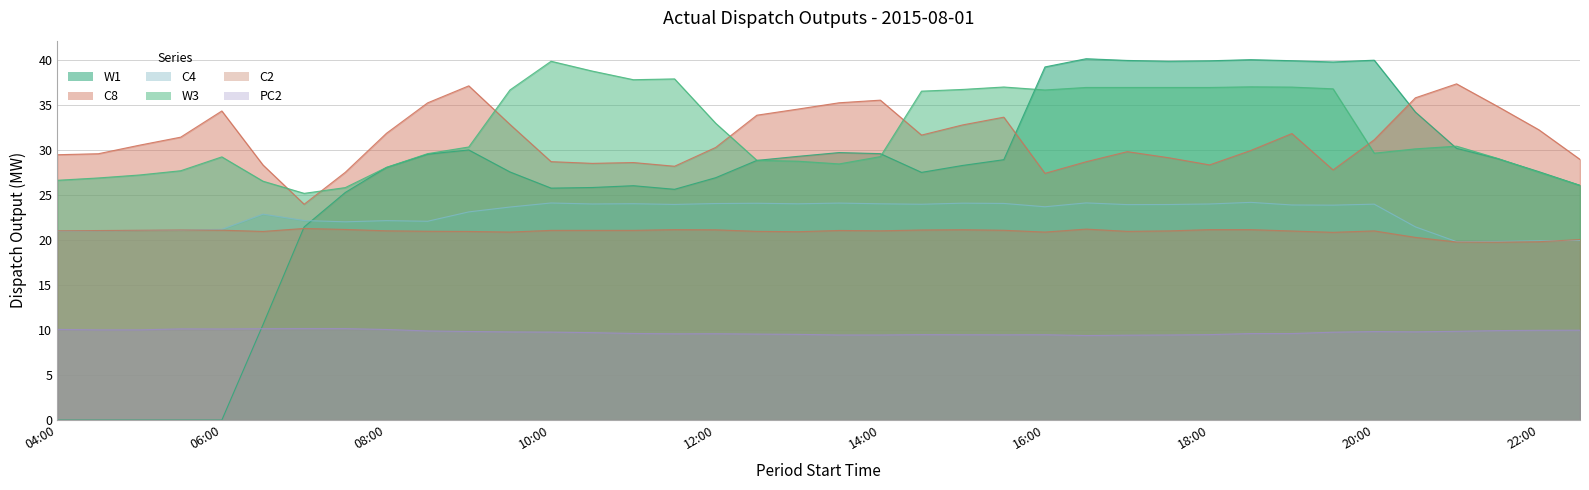

Reading right to left, transcribe all the data shown in this chart.

W1: 22:30=26.1	22:00=27.6	21:30=29.0	21:00=30.2	20:30=34.2	20:00=40.0	19:30=39.8	19:00=39.9	18:30=40.0	18:00=39.9	17:30=39.9	17:00=39.9	16:30=40.1	16:00=39.2	15:30=28.9	15:00=28.3	14:30=27.5	14:00=29.6	13:30=29.7	13:00=29.3	12:30=28.8	12:00=26.9	11:30=25.6	11:00=26.0	10:30=25.8	10:00=25.8	09:30=27.6	09:00=30.0	08:30=29.5	08:00=28.1	07:30=25.3	07:00=21.4	06:30=10.6	06:00=0.0	05:30=0.0	05:00=0.0	04:30=0.0	04:00=0.0
C8: 22:30=28.9	22:00=32.2	21:30=34.8	21:00=37.3	20:30=35.8	20:00=31.1	19:30=27.8	19:00=31.8	18:30=29.9	18:00=28.3	17:30=29.1	17:00=29.8	16:30=28.7	16:00=27.4	15:30=33.6	15:00=32.8	14:30=31.6	14:00=35.5	13:30=35.2	13:00=34.5	12:30=33.9	12:00=30.3	11:30=28.2	11:00=28.6	10:30=28.5	10:00=28.7	09:30=32.8	09:00=37.1	08:30=35.2	08:00=31.9	07:30=27.5	07:00=24.0	06:30=28.3	06:00=34.3	05:30=31.4	05:00=30.5	04:30=29.6	04:00=29.5
C4: 22:30=19.9	22:00=19.9	21:30=19.9	21:00=19.8	20:30=21.5	20:00=24.0	19:30=23.9	19:00=23.9	18:30=24.2	18:00=24.0	17:30=23.9	17:00=23.9	16:30=24.1	16:00=23.7	15:30=24.1	15:00=24.1	14:30=24.0	14:00=24.0	13:30=24.1	13:00=24.0	12:30=24.1	12:00=24.1	11:30=23.9	11:00=24.0	10:30=24.0	10:00=24.1	09:30=23.7	09:00=23.1	08:30=22.1	08:00=22.1	07:30=22.0	07:00=22.2	06:30=22.9	06:00=21.2	05:30=21.1	05:00=21.1	04:30=21.0	04:00=21.0
W3: 22:30=26.1	22:00=27.5	21:30=29.1	21:00=30.4	20:30=30.1	20:00=29.6	19:30=36.8	19:00=37.0	18:30=37.0	18:00=36.9	17:30=36.9	17:00=36.9	16:30=36.9	16:00=36.7	15:30=37.0	15:00=36.7	14:30=36.5	14:00=29.3	13:30=28.4	13:00=28.8	12:30=28.9	12:00=33.0	11:30=37.9	11:00=37.8	10:30=38.8	10:00=39.9	09:30=36.7	09:00=30.3	08:30=29.6	08:00=28.1	07:30=25.8	07:00=25.2	06:30=26.5	06:00=29.2	05:30=27.7	05:00=27.2	04:30=26.9	04:00=26.6
C2: 22:30=20.1	22:00=19.8	21:30=19.8	21:00=19.8	20:30=20.3	20:00=21.0	19:30=20.9	19:00=21.0	18:30=21.1	18:00=21.1	17:30=21.0	17:00=21.0	16:30=21.2	16:00=20.9	15:30=21.1	15:00=21.1	14:30=21.1	14:00=21.0	13:30=21.1	13:00=20.9	12:30=21.0	12:00=21.1	11:30=21.1	11:00=21.1	10:30=21.1	10:00=21.1	09:30=20.9	09:00=20.9	08:30=21.0	08:00=21.0	07:30=21.2	07:00=21.3	06:30=20.9	06:00=21.1	05:30=21.1	05:00=21.1	04:30=21.1	04:00=21.0
PC2: 22:30=10.0	22:00=10.0	21:30=9.9	21:00=9.9	20:30=9.8	20:00=9.8	19:30=9.8	19:00=9.6	18:30=9.6	18:00=9.5	17:30=9.4	17:00=9.4	16:30=9.4	16:00=9.5	15:30=9.5	15:00=9.5	14:30=9.5	14:00=9.4	13:30=9.4	13:00=9.5	12:30=9.6	12:00=9.6	11:30=9.6	11:00=9.6	10:30=9.7	10:00=9.8	09:30=9.8	09:00=9.8	08:30=9.9	08:00=10.1	07:30=10.2	07:00=10.2	06:30=10.2	06:00=10.1	05:30=10.1	05:00=10.0	04:30=10.0	04:00=10.1